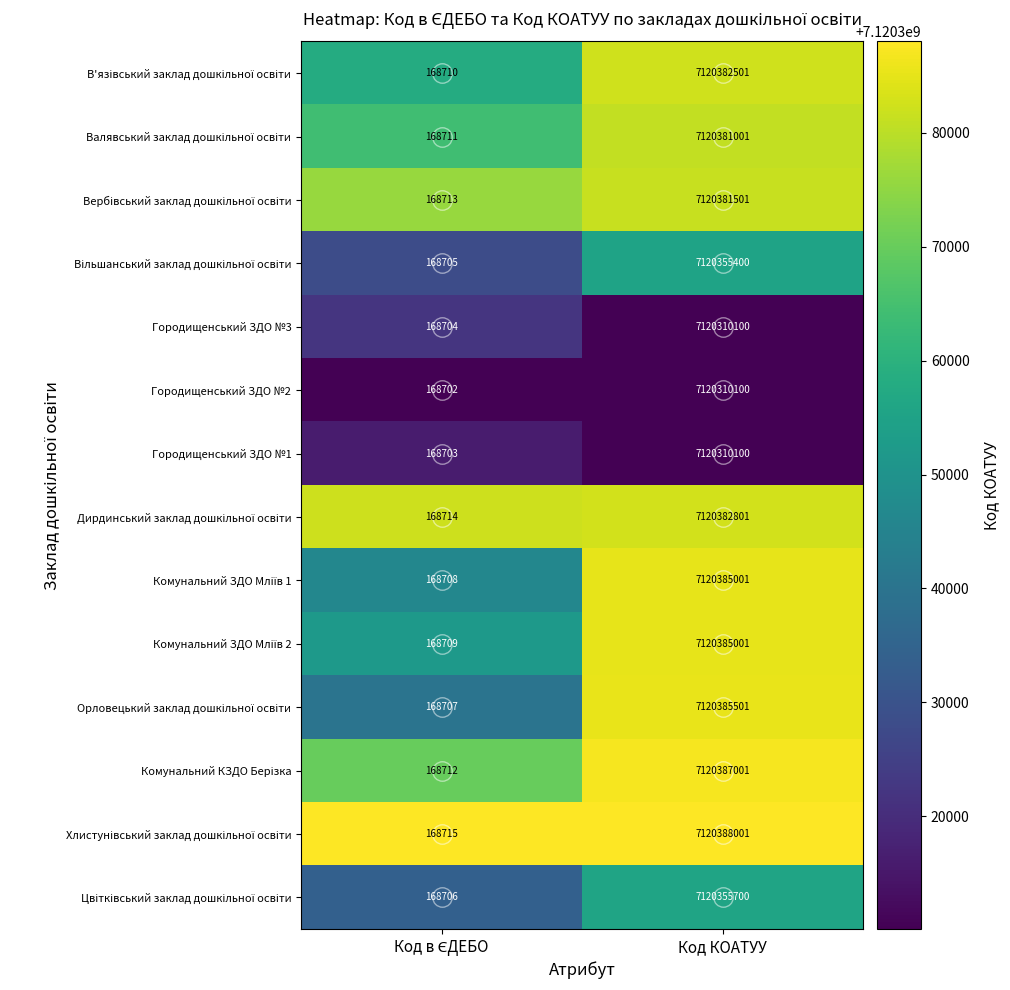

Read the Городищенський ЗДО №1 value at Код КОАТУУ, to the nearest 50.

7120310100